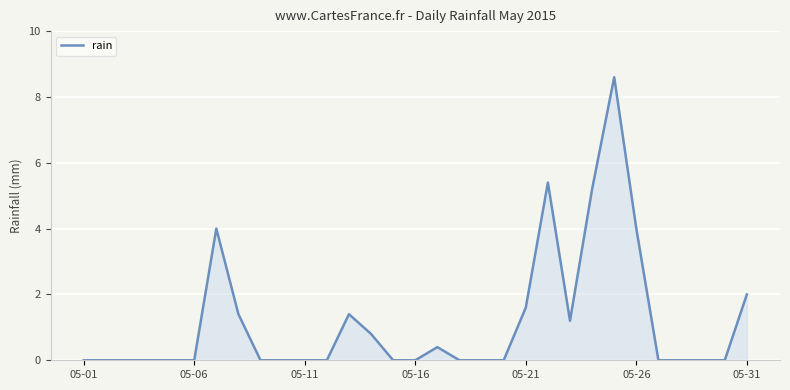

What is the greatest value displayed?

8.6